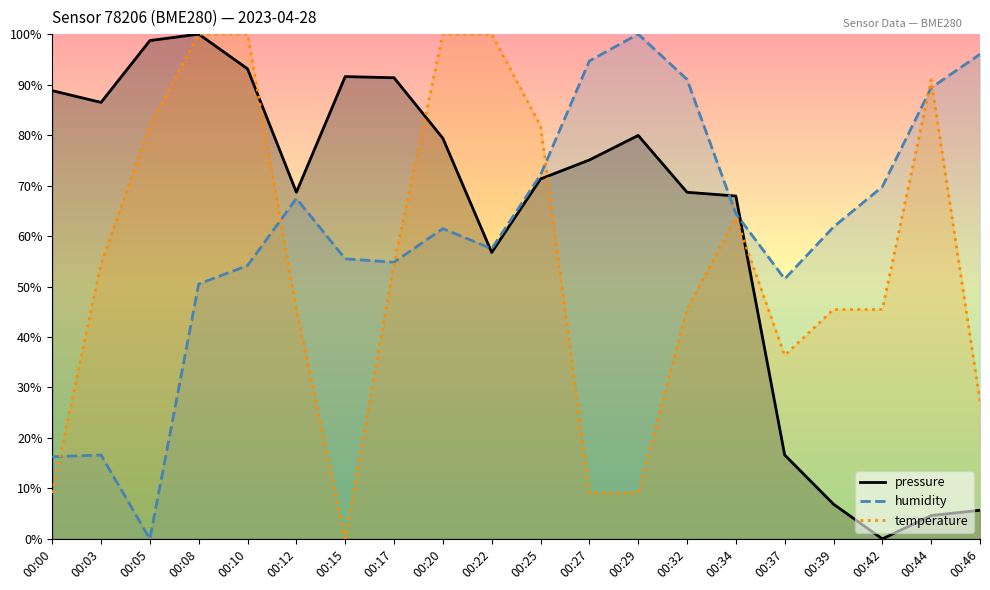

Rank the series at 00:20 from lowest to highest value.

humidity, pressure, temperature